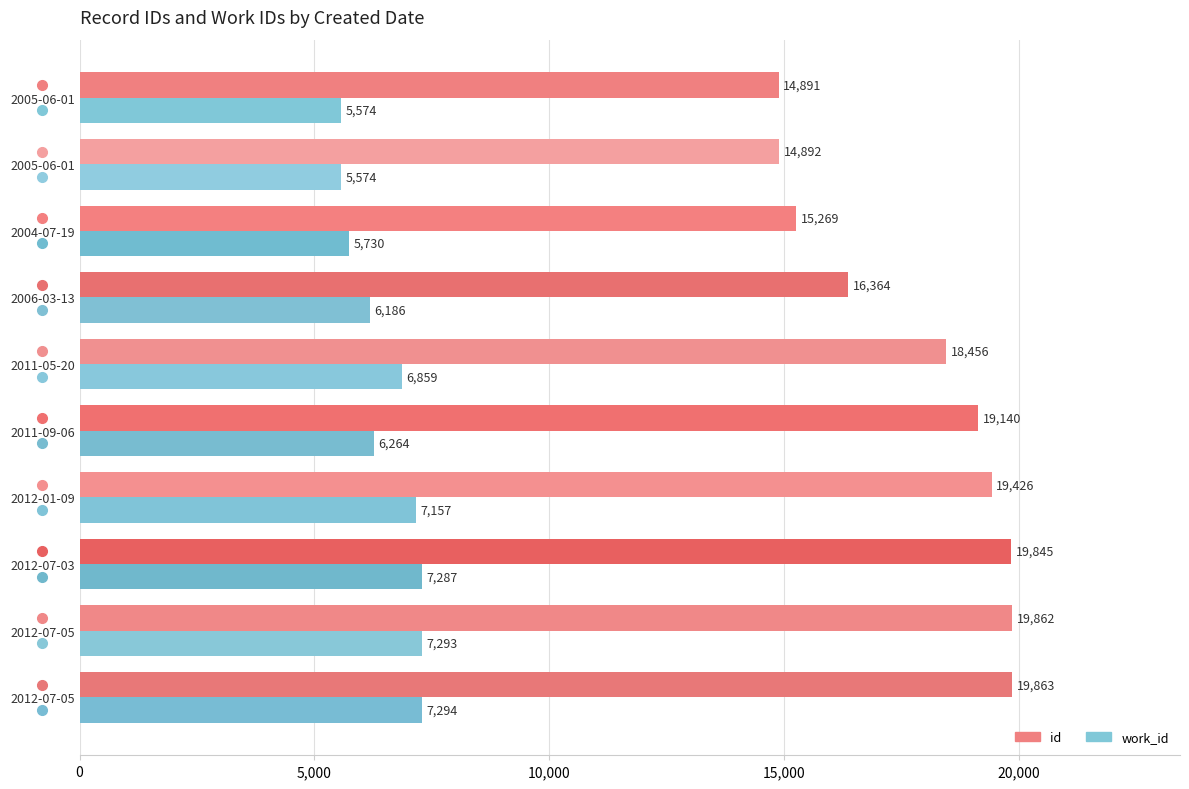

What are all the series names shown in the legend?

id, work_id